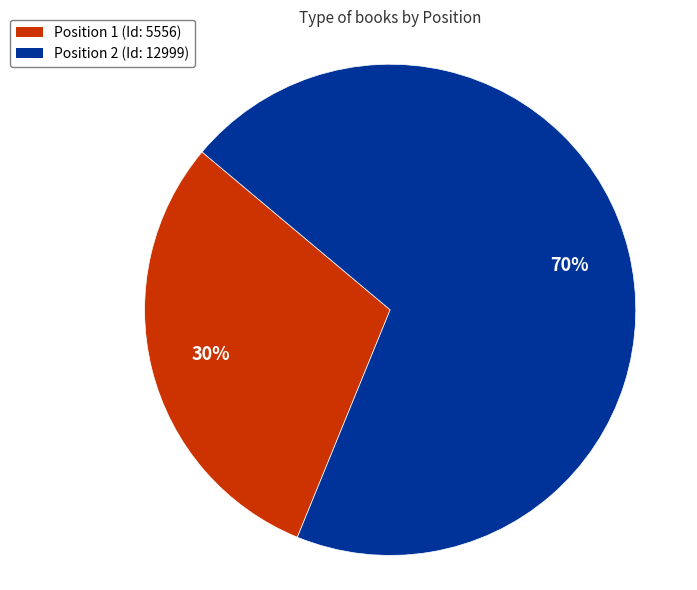

How many slices are in this pie chart?

2